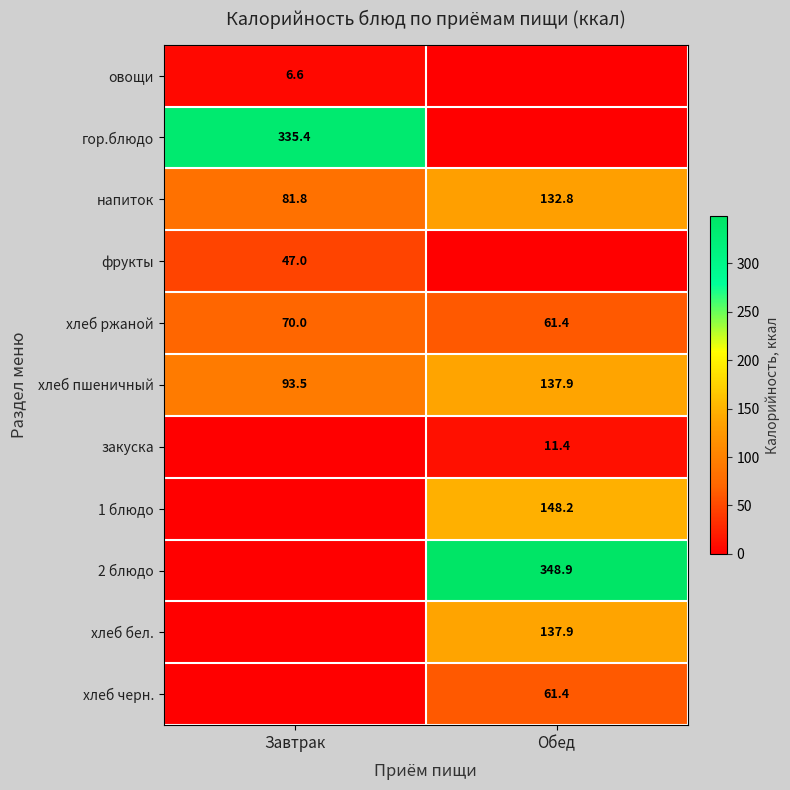

What is the average value of the напиток series?

107.3